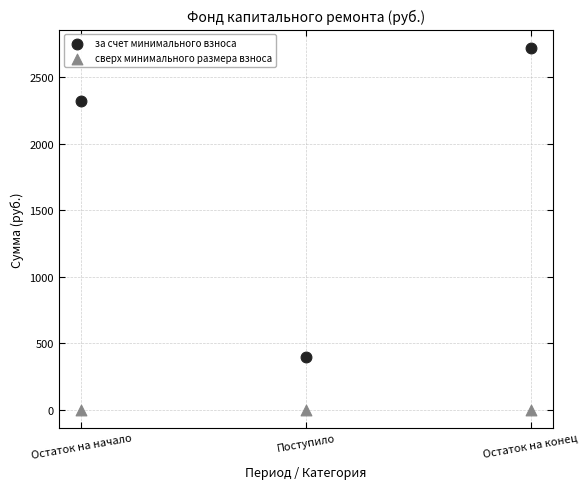

Across all data points, what is the average Y value?

907.3